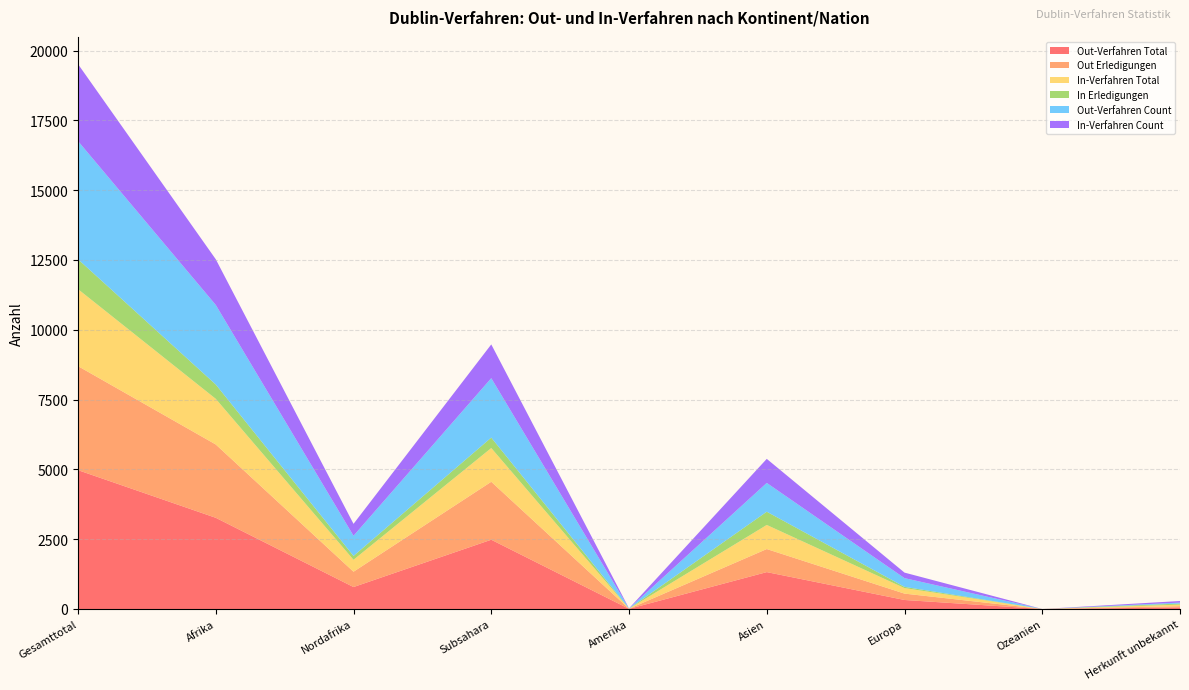

Reading left to right, list all the values displayed in this chart.

Out-Verfahren Total: 4972	3266	786	2480	5	1321	323	0	57
Out Erledigungen: 3725	2625	549	2076	3	826	228	0	43
In-Verfahren Total: 2757	1635	427	1208	4	863	198	0	57
In Erledigungen: 1070	512	138	374	2	474	44	0	38
Out-Verfahren Count: 4232	2850	722	2128	5	1031	312	0	34
In-Verfahren Count: 2756	1636	427	1209	4	861	198	0	57